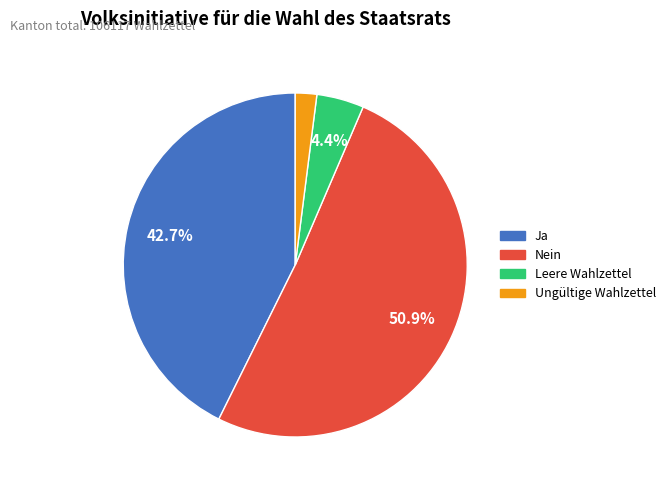

Rank the categories by value from highest to lowest.

Nein, Ja, Leere Wahlzettel, Ungültige Wahlzettel